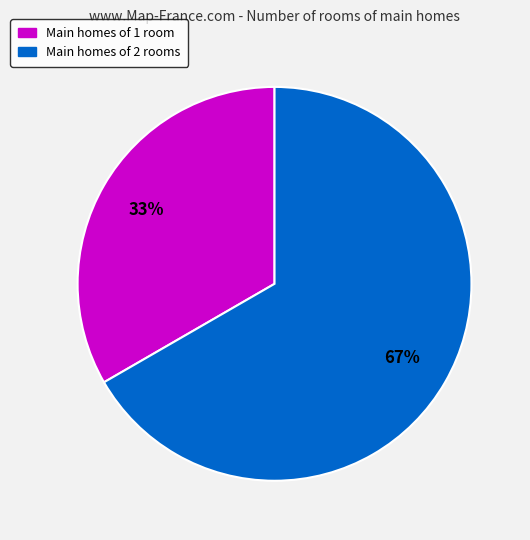

To the nearest percent, what is the average slice percentage?

50%